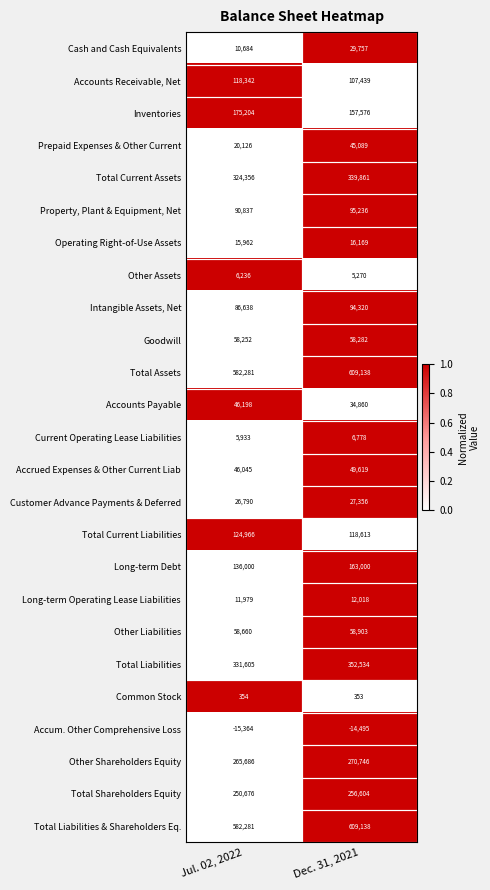

Which series has the widest spread of values?

Long-term Debt